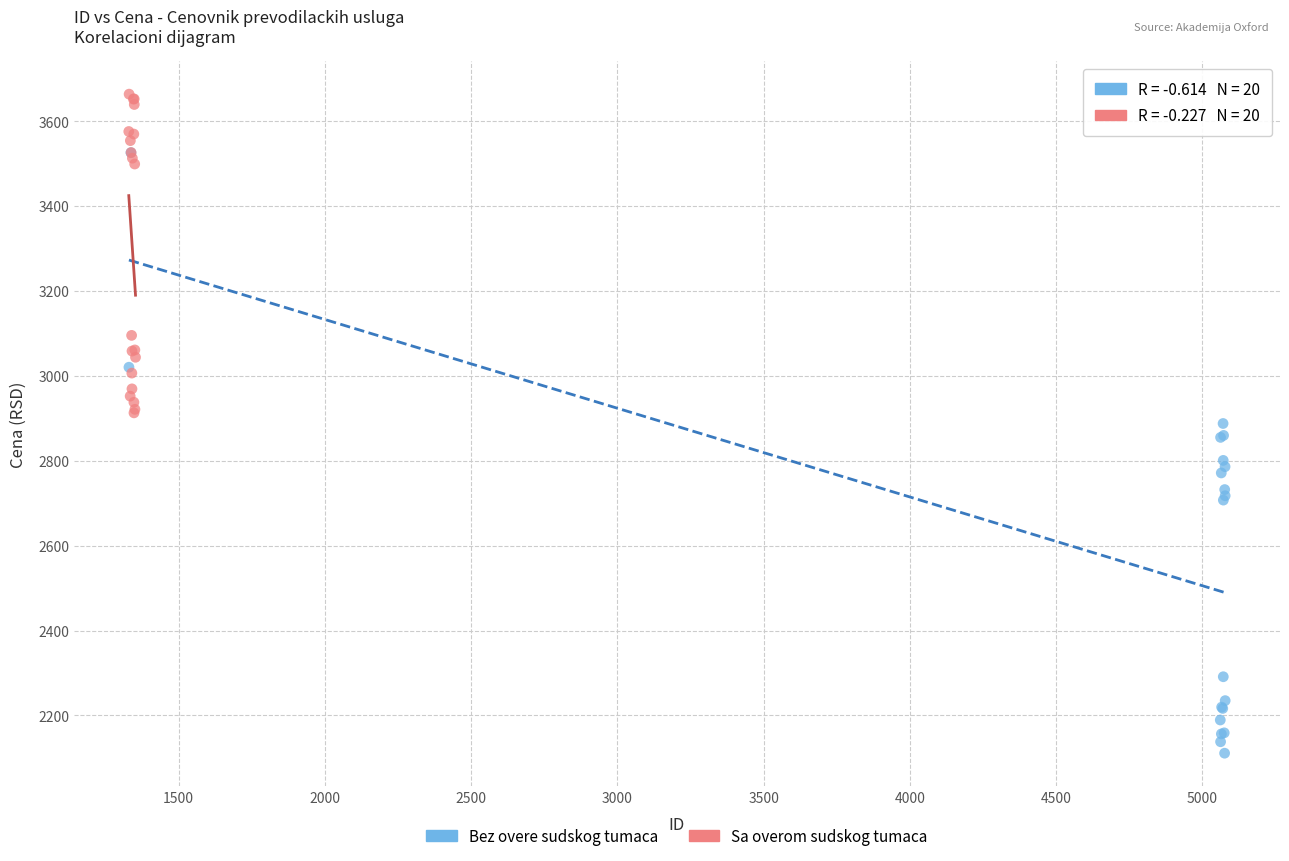

Which series contains the lowest Y value?

Bez overe sudskog tumaca